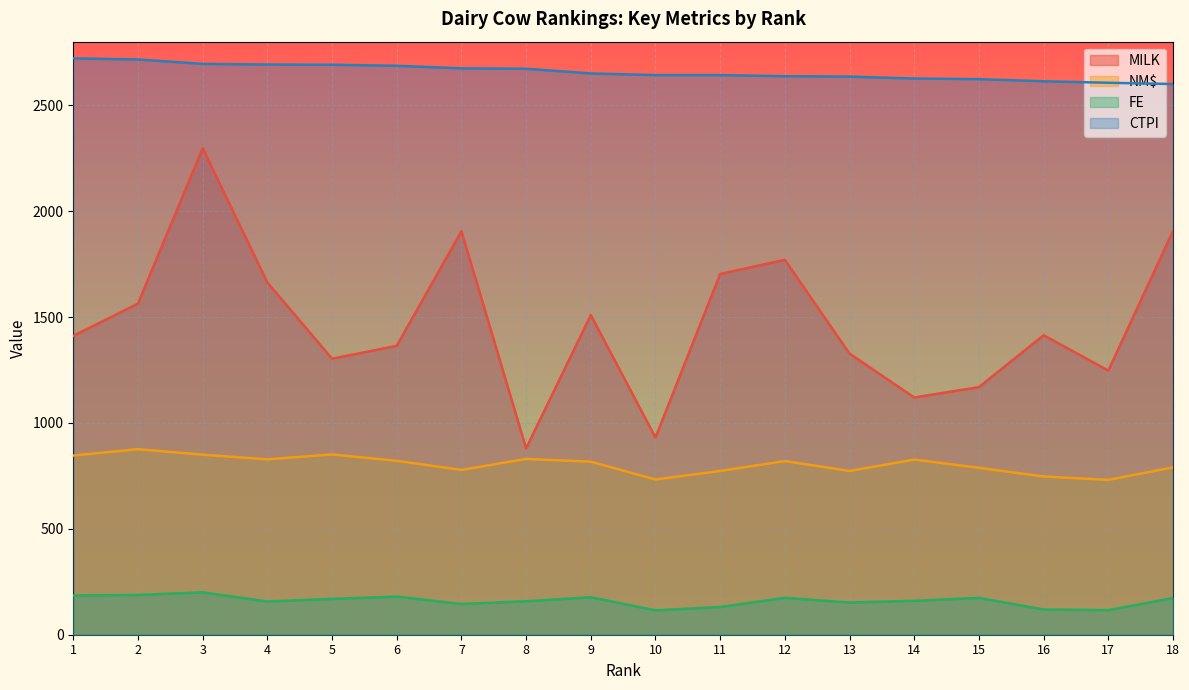

Does the chart display data point markers on the line(s)?

No